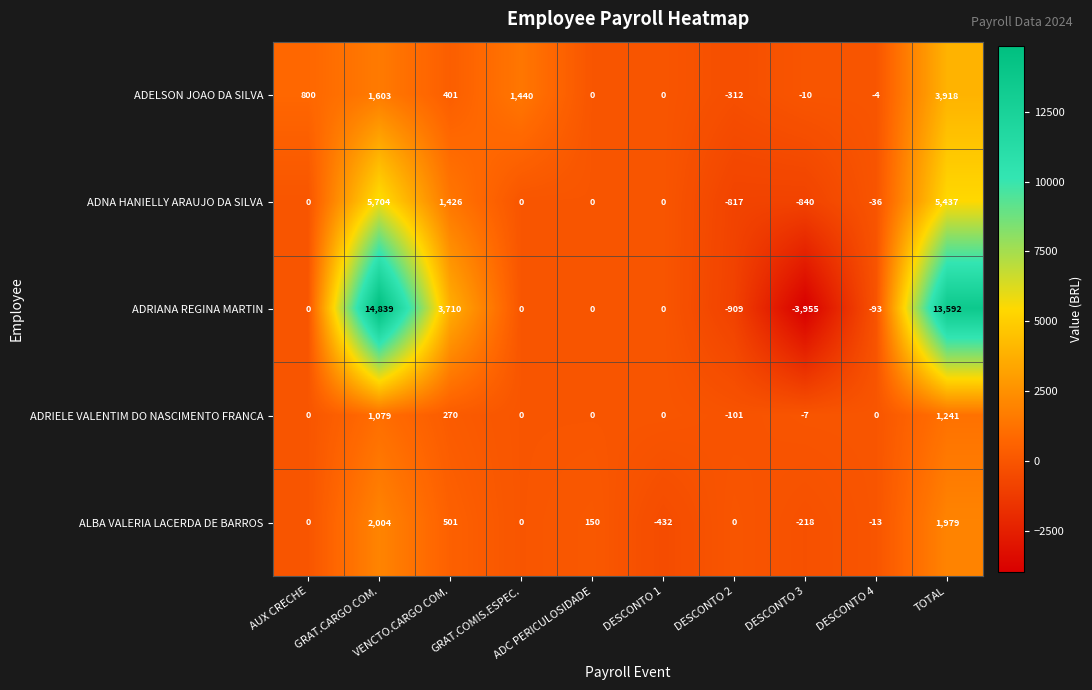

What is the maximum value shown in the chart?

14839